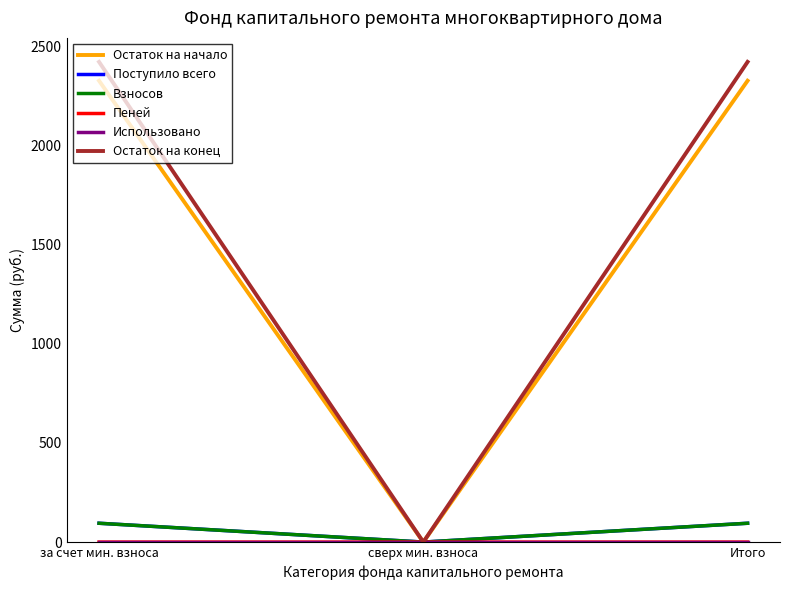

Is it true that Остаток на конец equals 2421.6 at за счет мин. взноса?

True